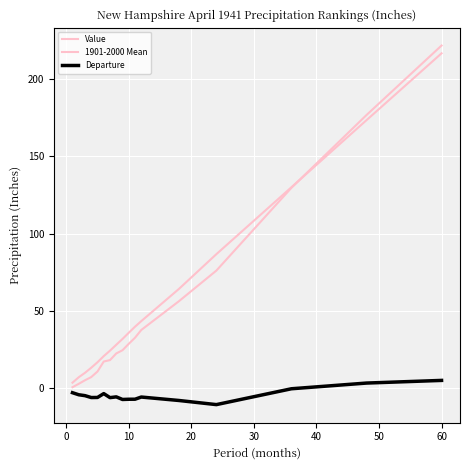

What is the lowest value of the 1901-2000 Mean series?

3.6